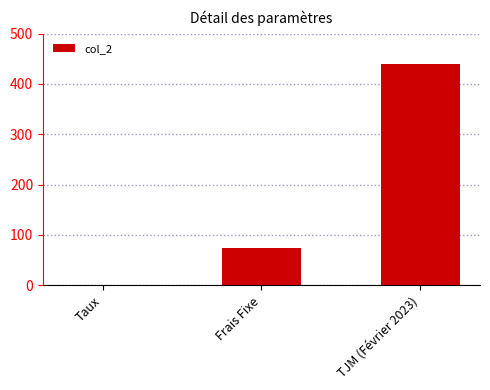

Read the value at Frais Fixe.

75.0